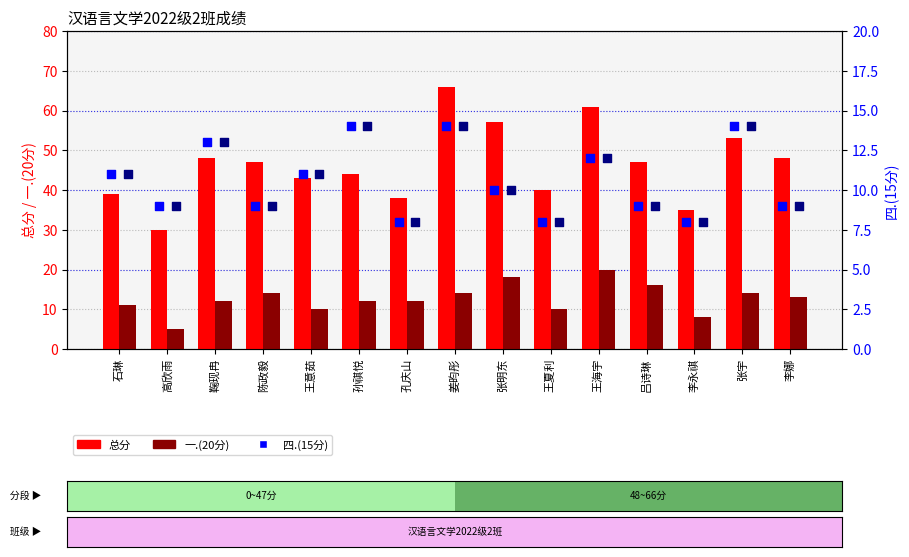

Which series has the largest total across all categories?

总分